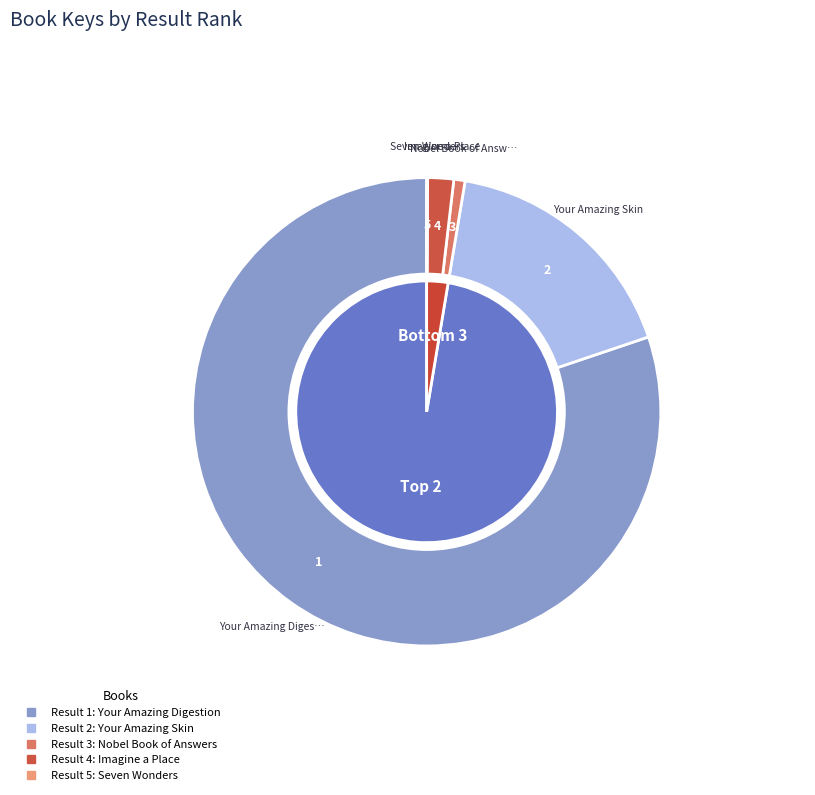

Is Imagine a Place the majority of the pie?

No